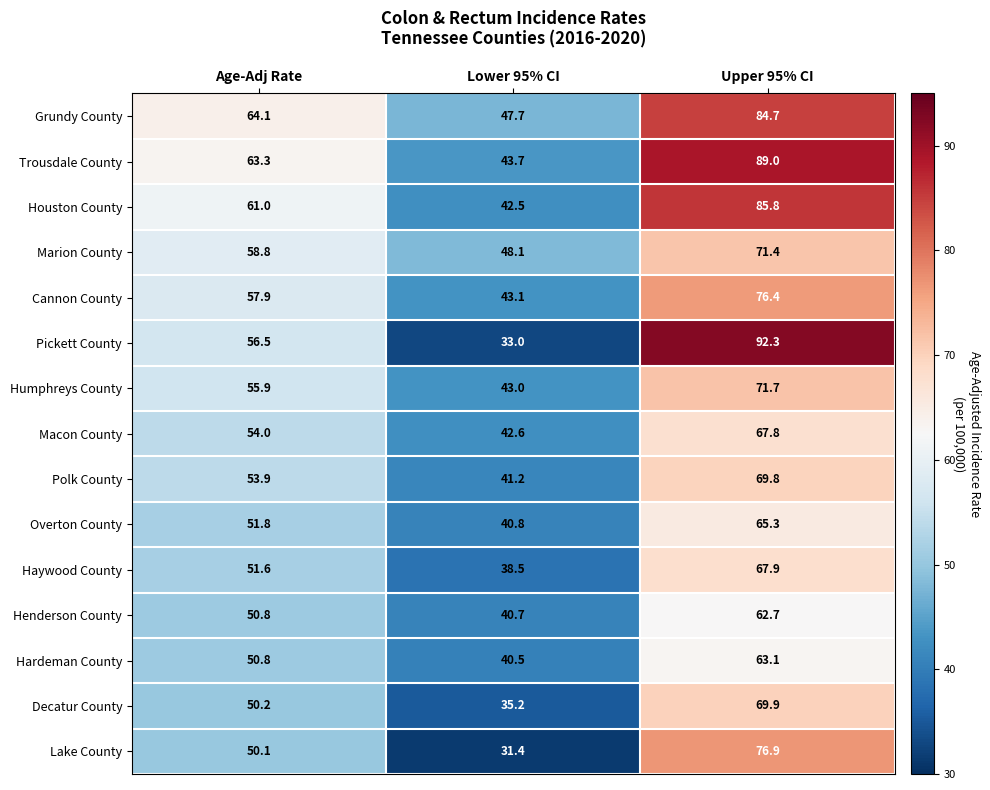

The Decatur County series shows 50.2 at Age-Adj Rate. True or false?

True